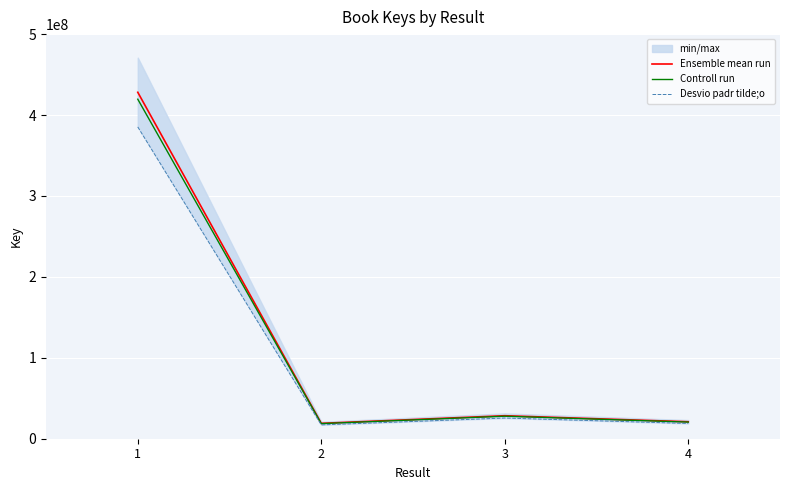

At which category is the sum across all series the highest?

1